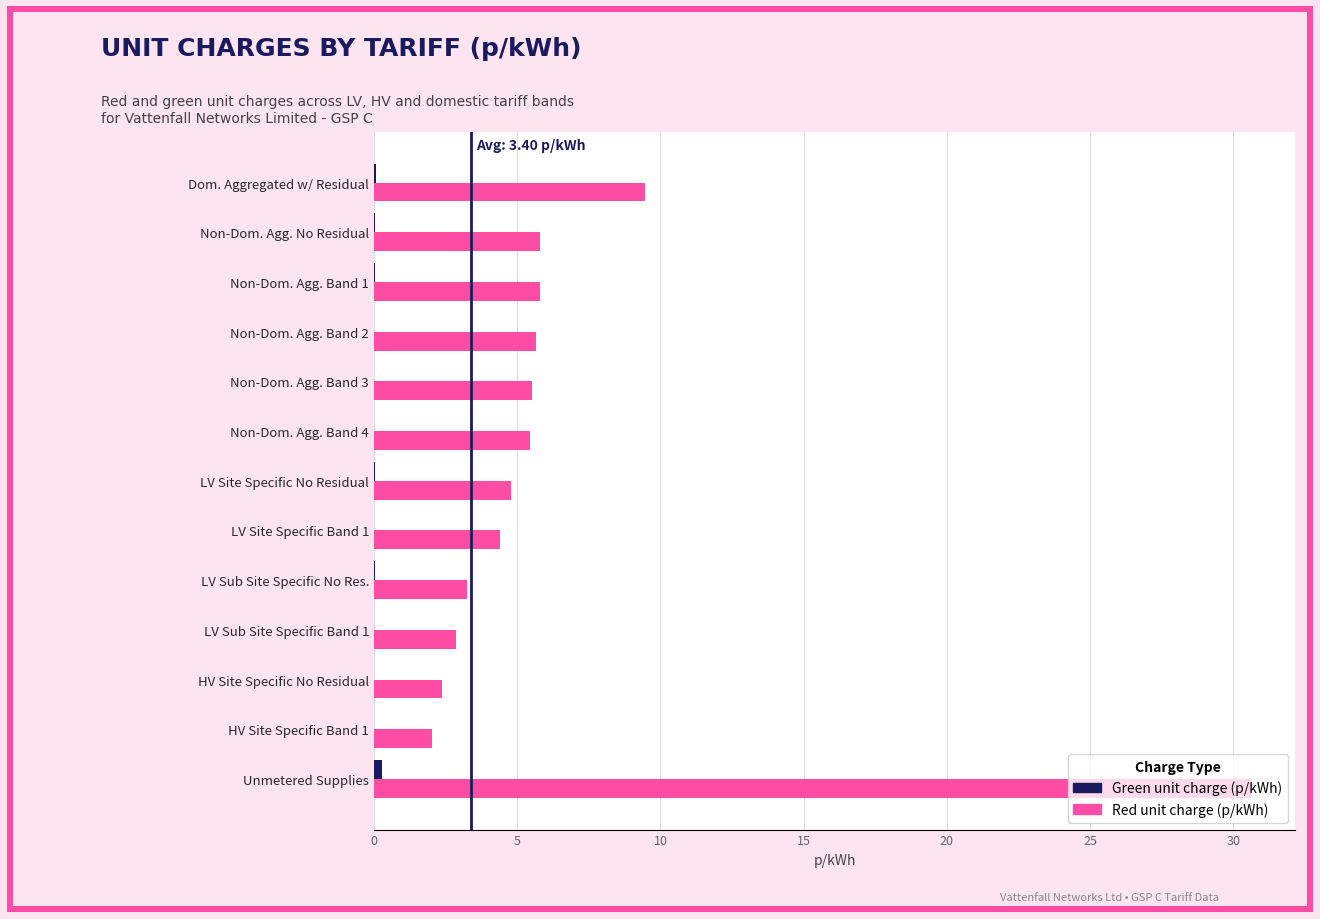

Which series has the largest total across all categories?

Red unit charge (p/kWh)